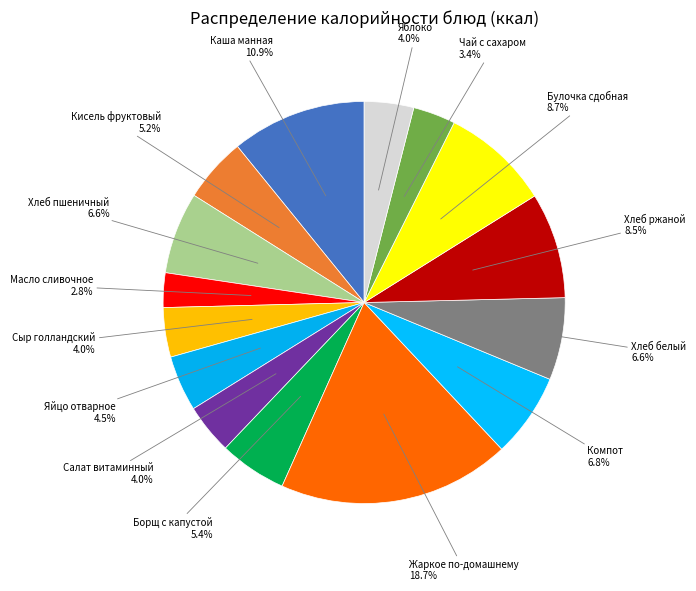

Combined, do Хлеб ржаной and Яблоко account for over 50%?

No